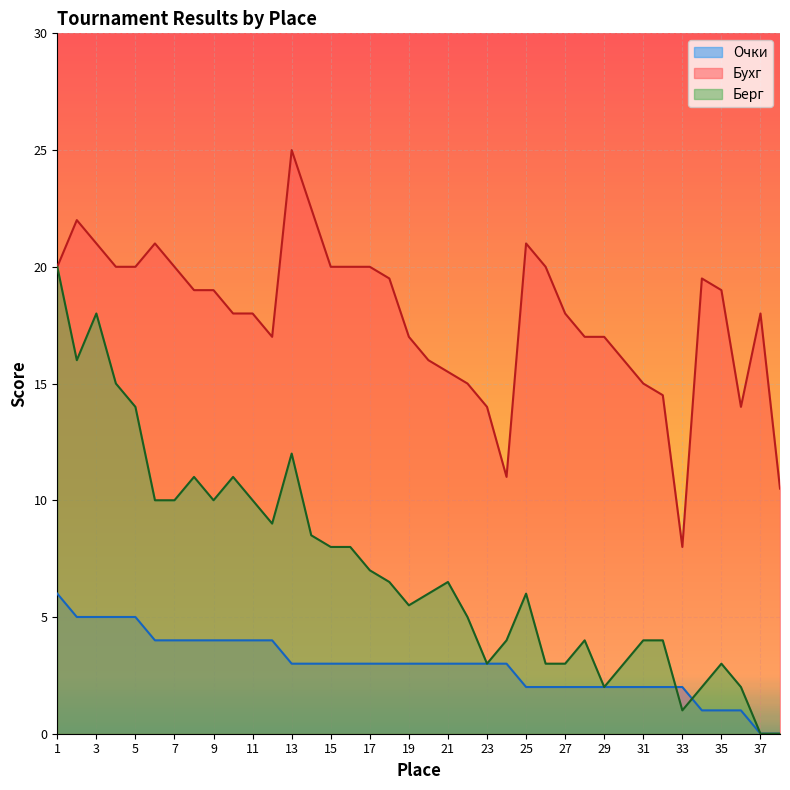

List the series in order of their peak value, lowest first.

Очки, Берг, Бухг